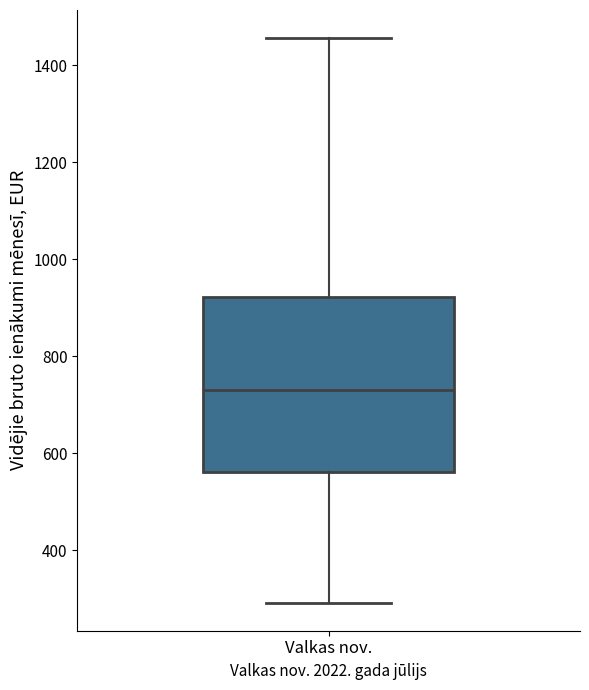

Transcribe this box plot: give where the median line is, the range the box spans, and where the two whiskers end, as read against the y-axis. The values are not printed on the chart, so give them approximately, as read against the axis.

median 740, box 560 to 920, whiskers 300 to 1460